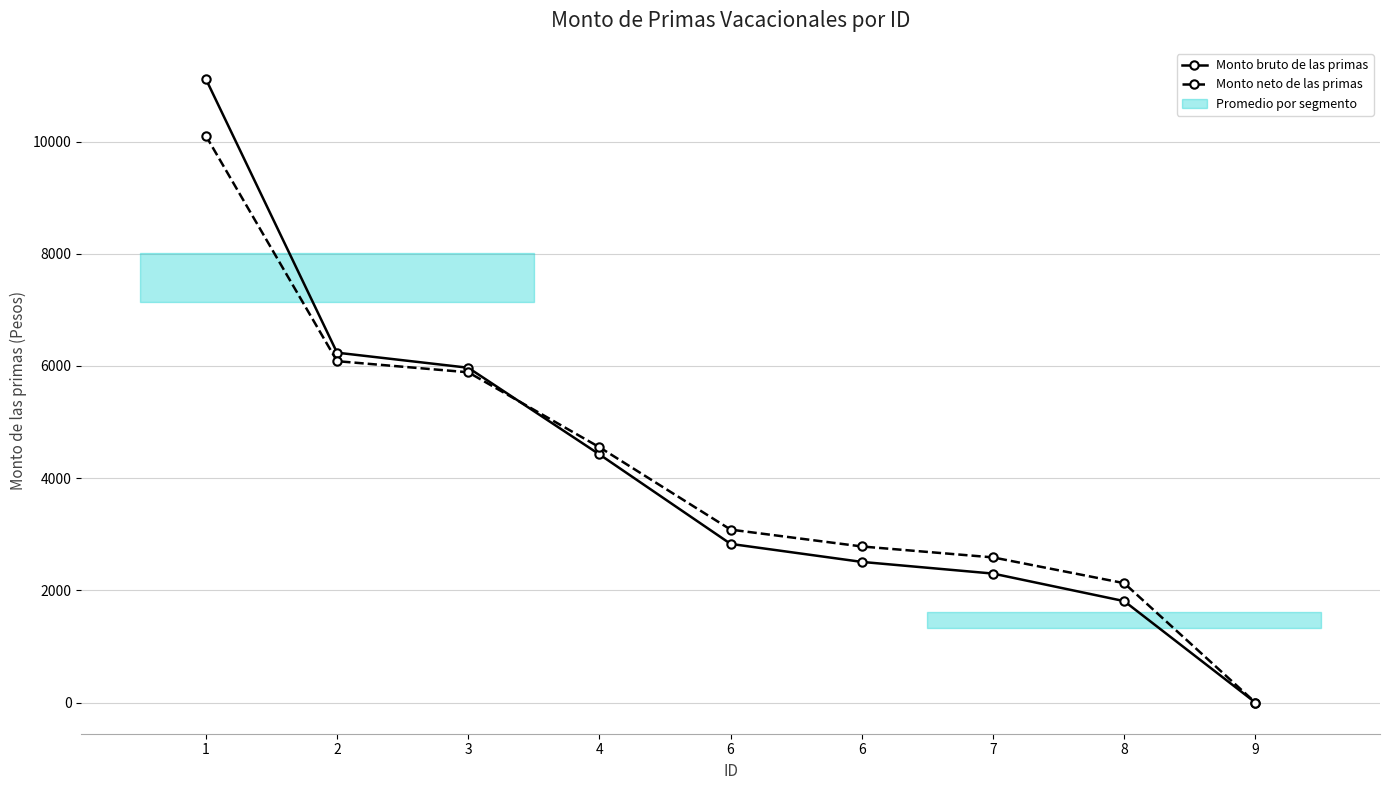

True or false: Monto neto de las primas has more than 0 interior local peaks.

False